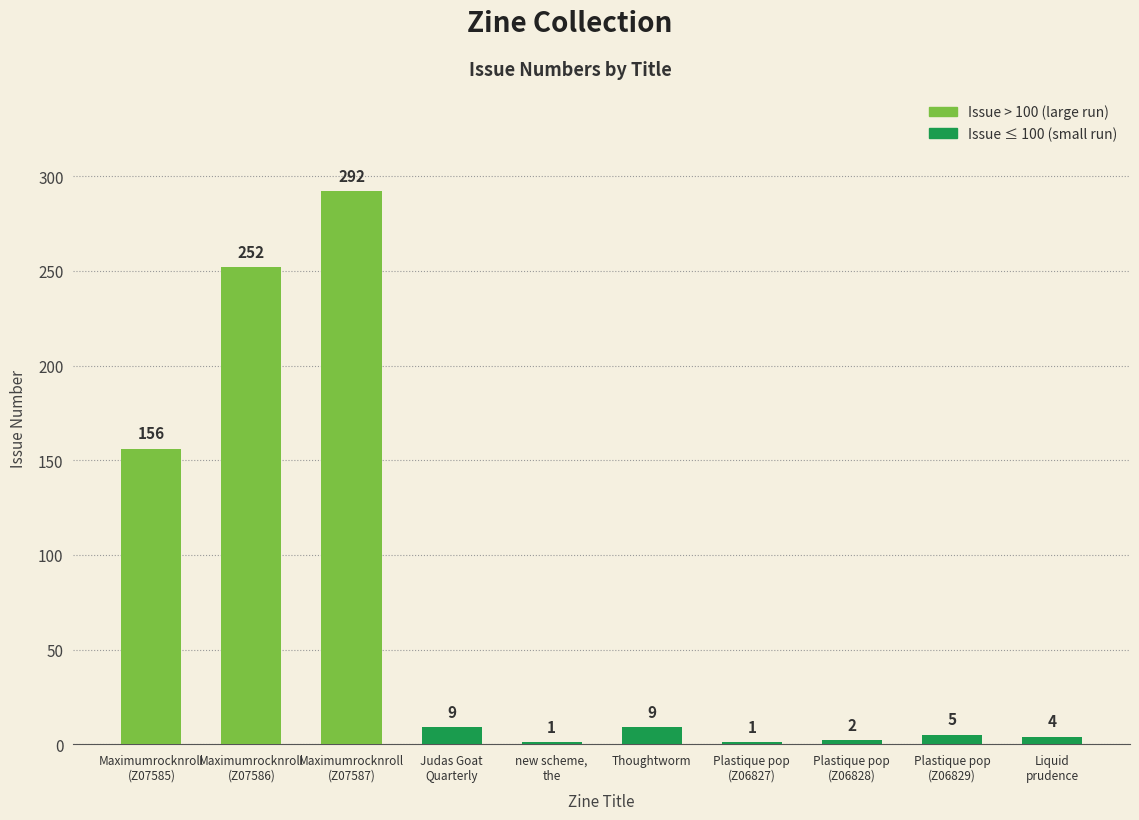

What is the sum of all values?

731